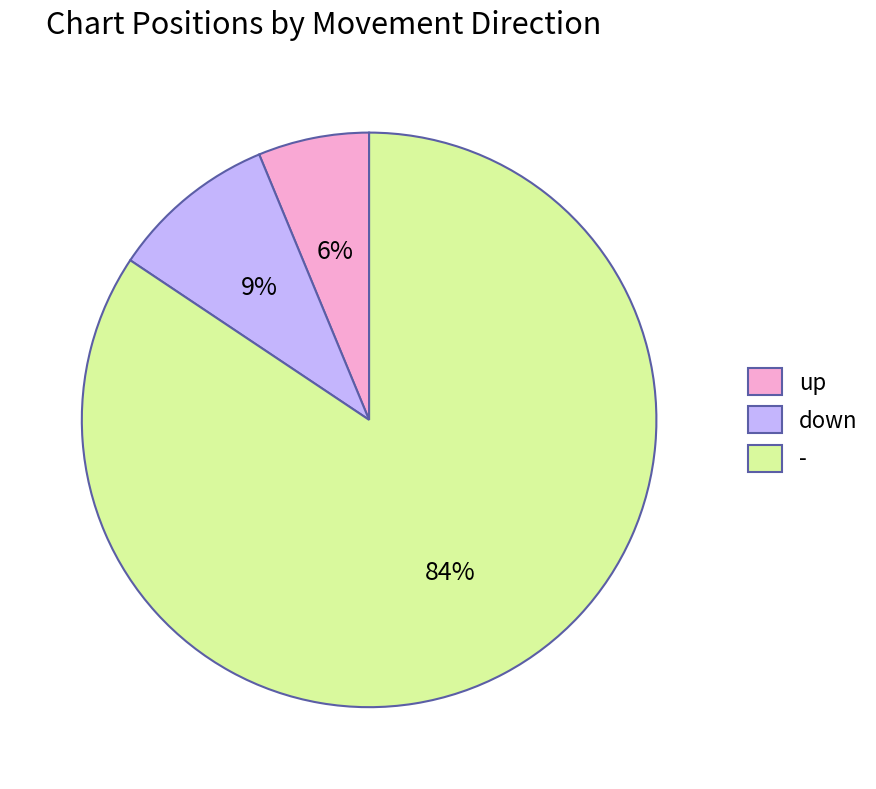

Which slice is the smallest?

up